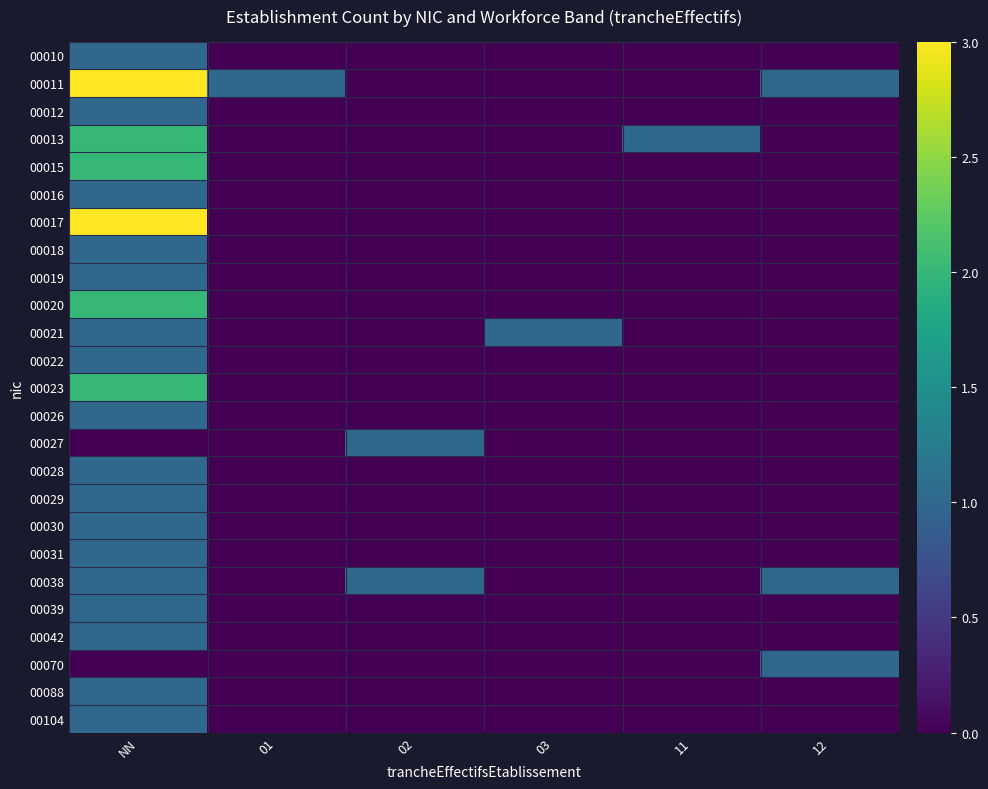

Which series has the largest total across all categories?

00011